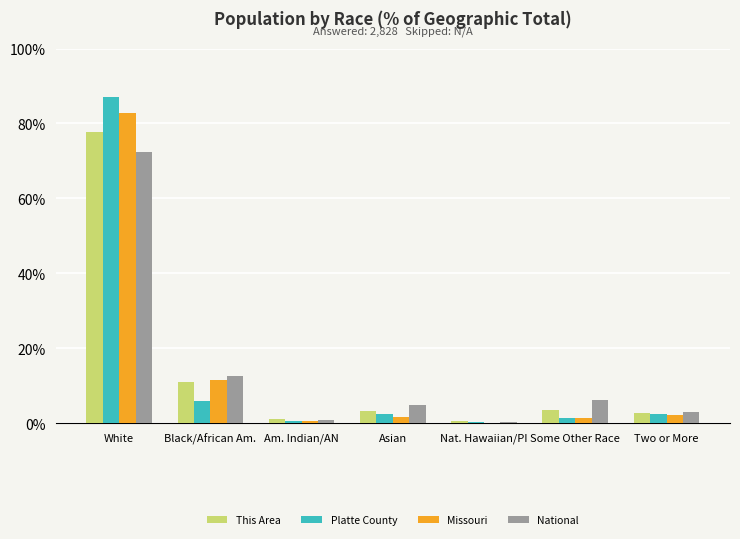

What is the sum of the Platte County values at Some Other Race and Black/African Am.?

7.2